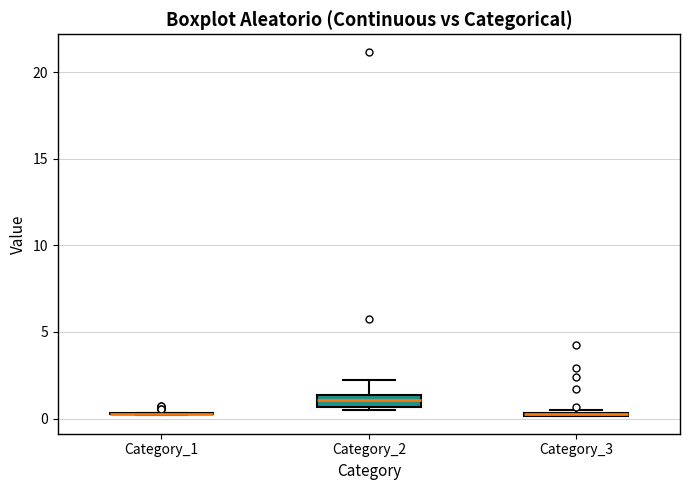

Where is the upper edge of the box for Category_3 on the y-axis? The values are not printed on the chart, so give them approximately, as read against the axis.

0.5